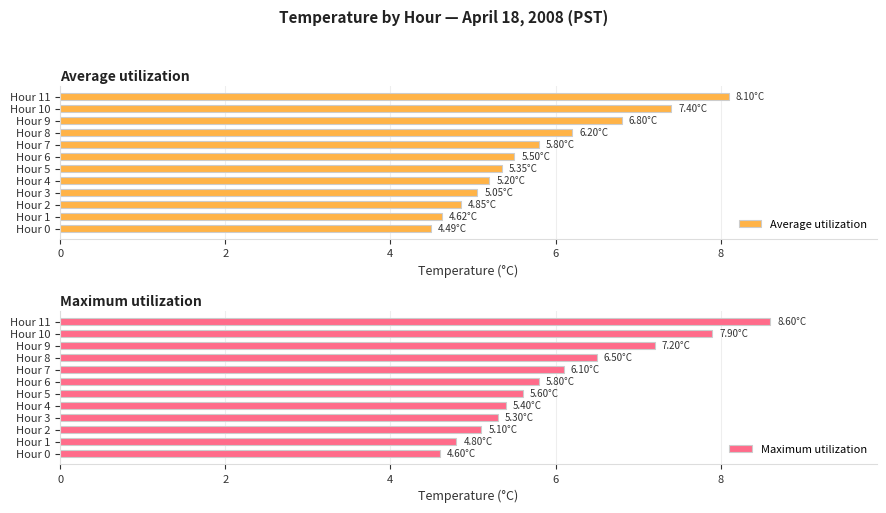

Rank the series by their maximum value, from lowest to highest.

Average utilization, Maximum utilization